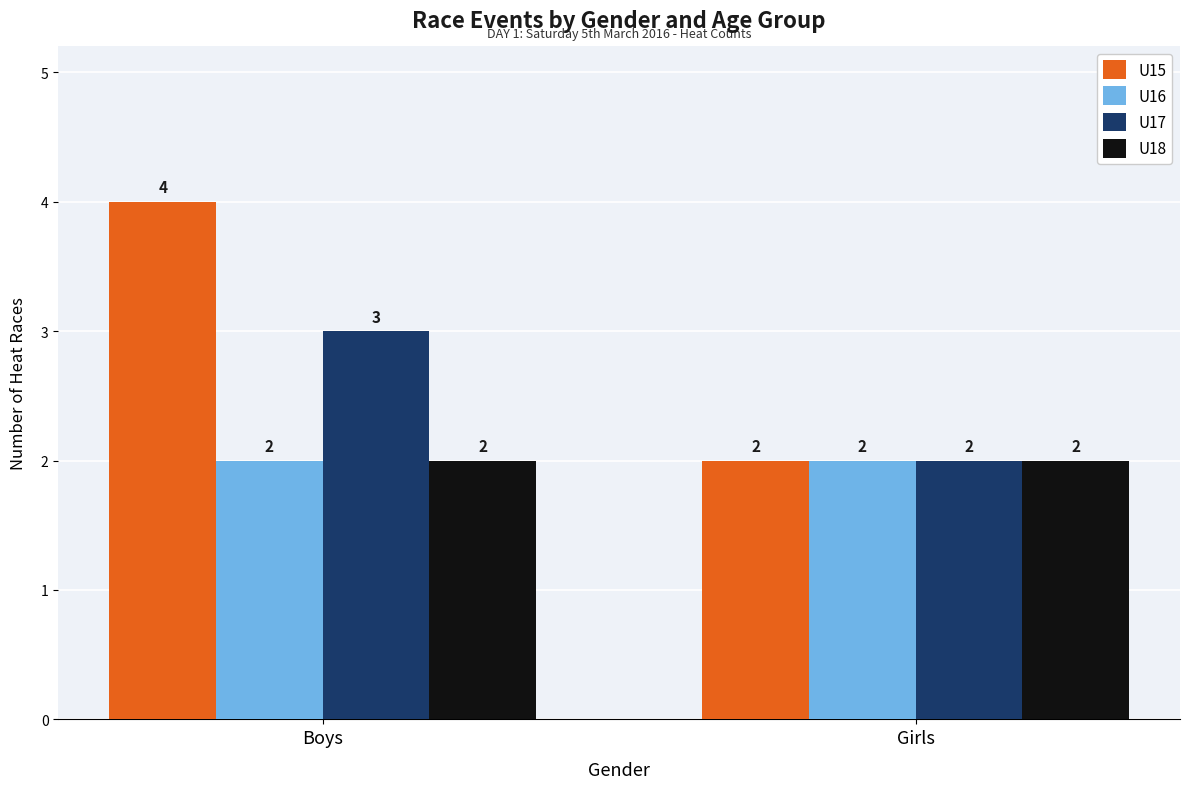

What is the highest value of the U17 series?

3